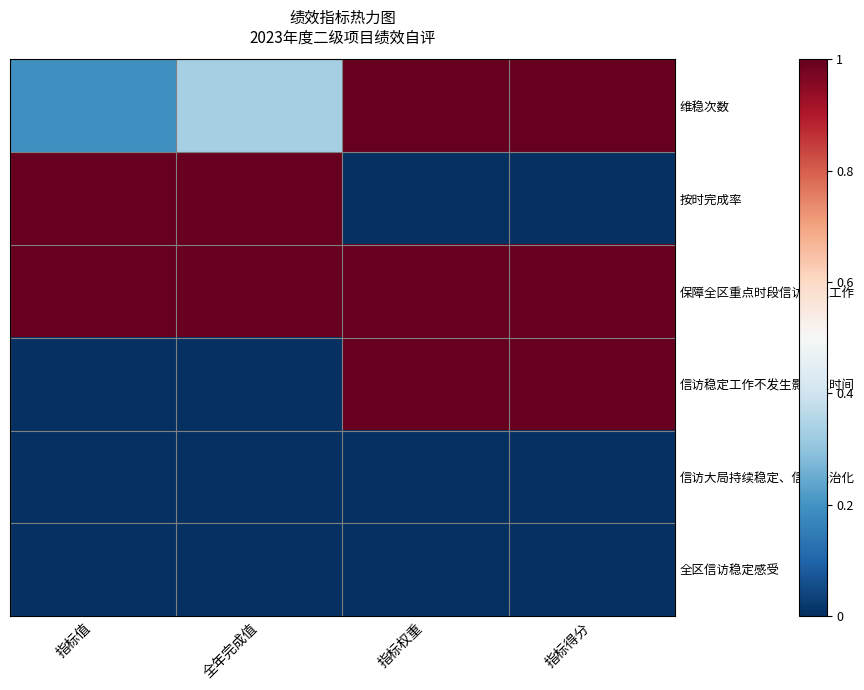

What is the difference between the highest and lowest values at 指标值?

1.0